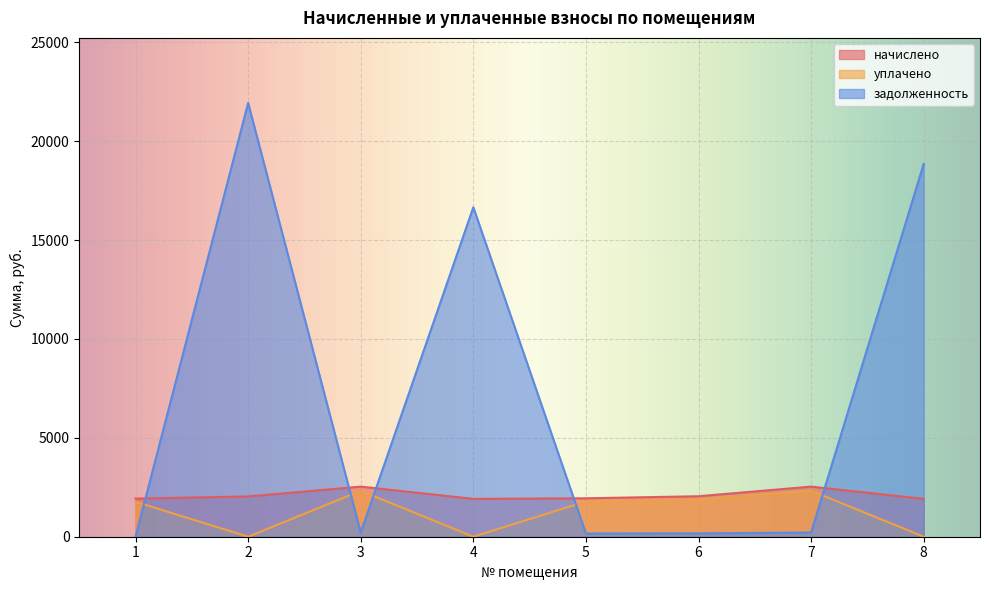

Which series has the widest spread of values?

задолженность